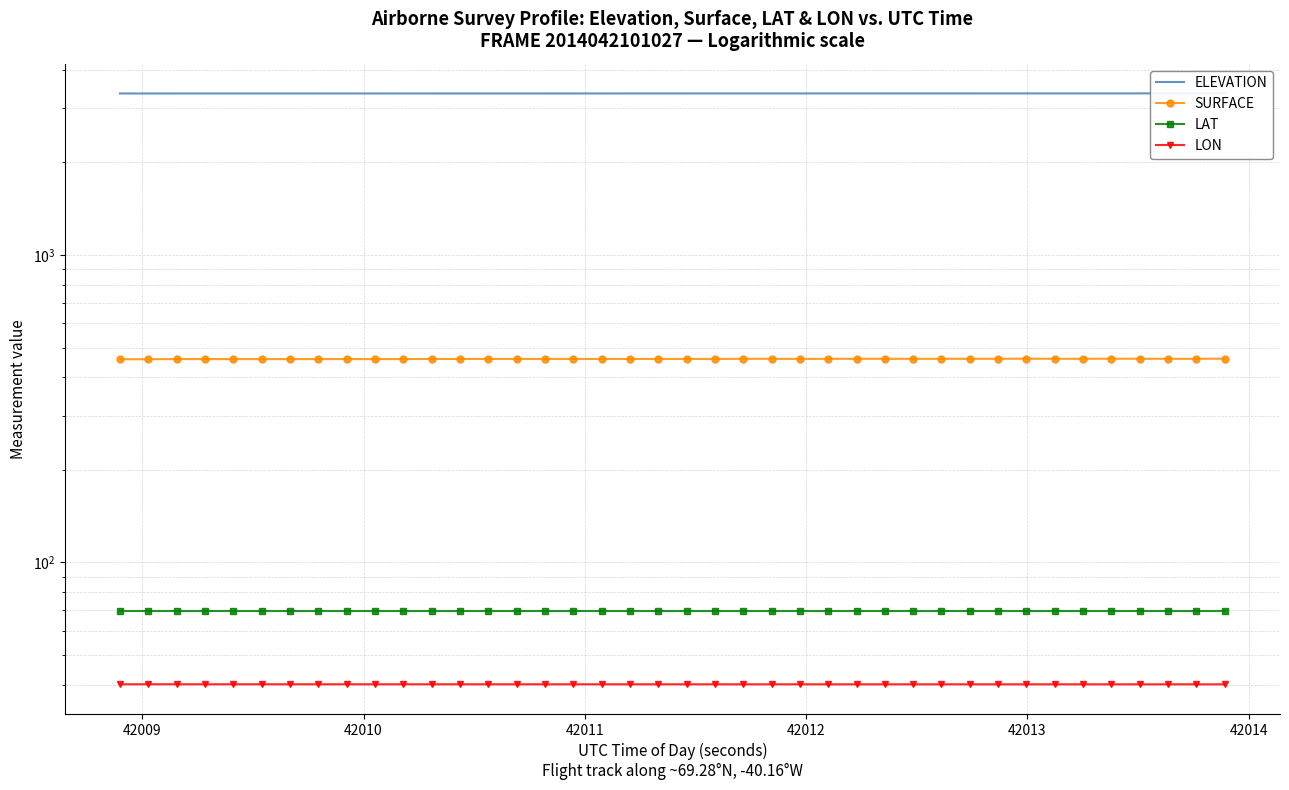

Which series has the largest range (max minus min)?

ELEVATION